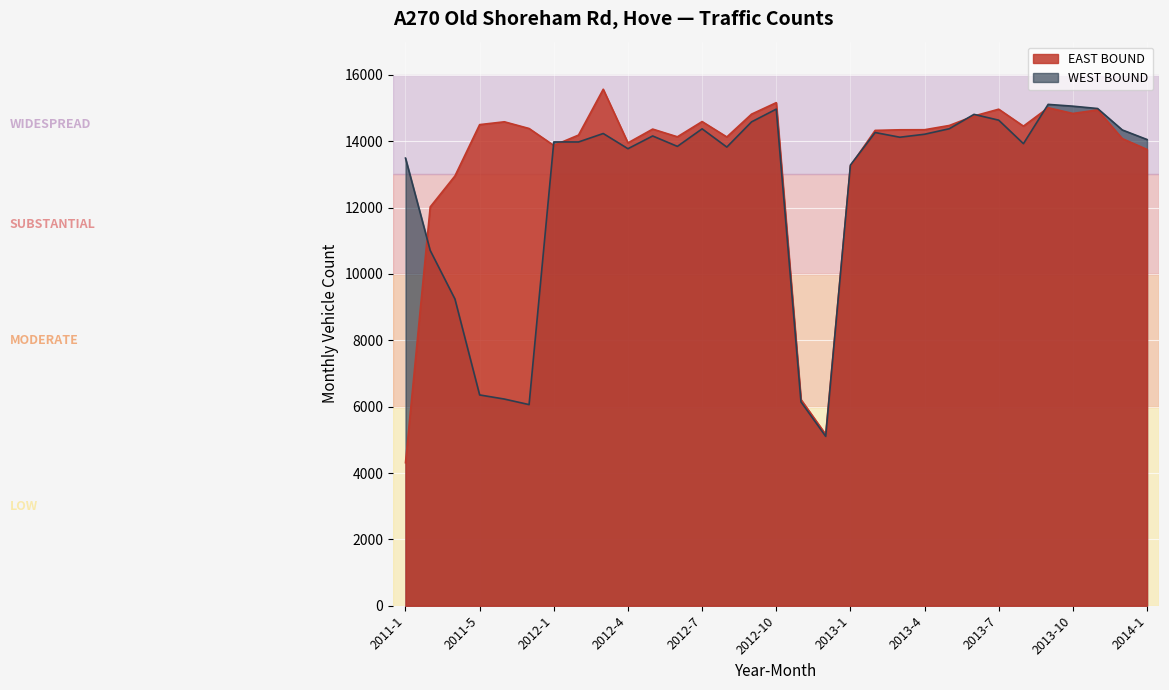

What is the maximum value for EAST BOUND?

15566